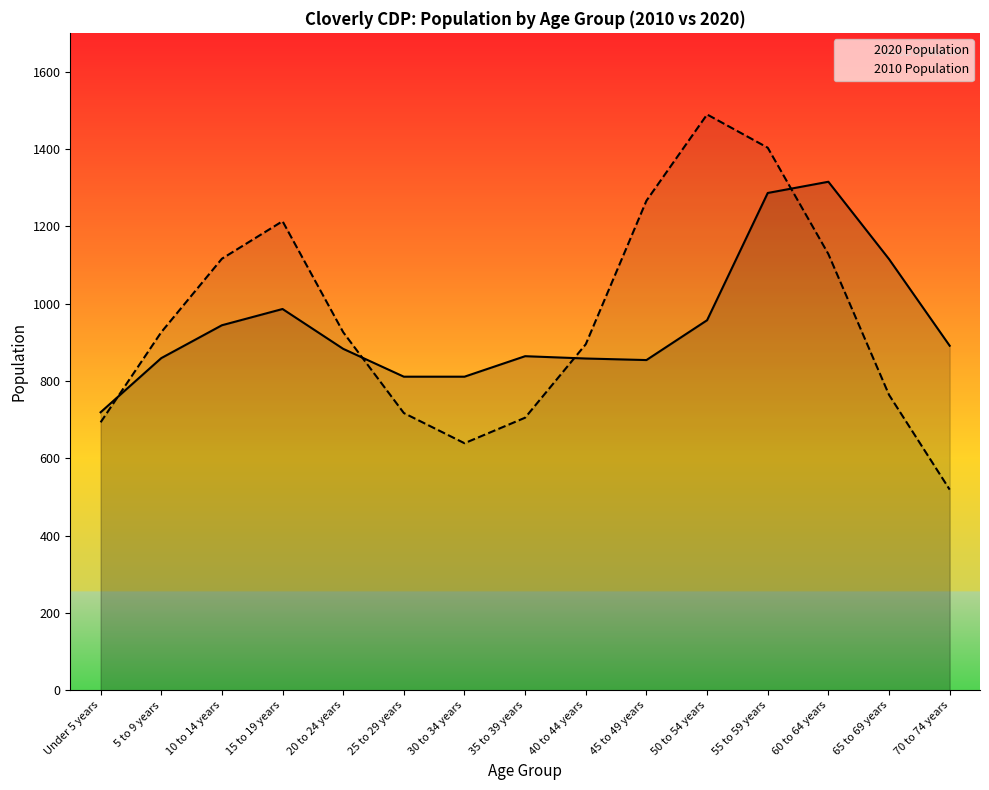

How many interior local valleys does the 2010 Population series have?

1